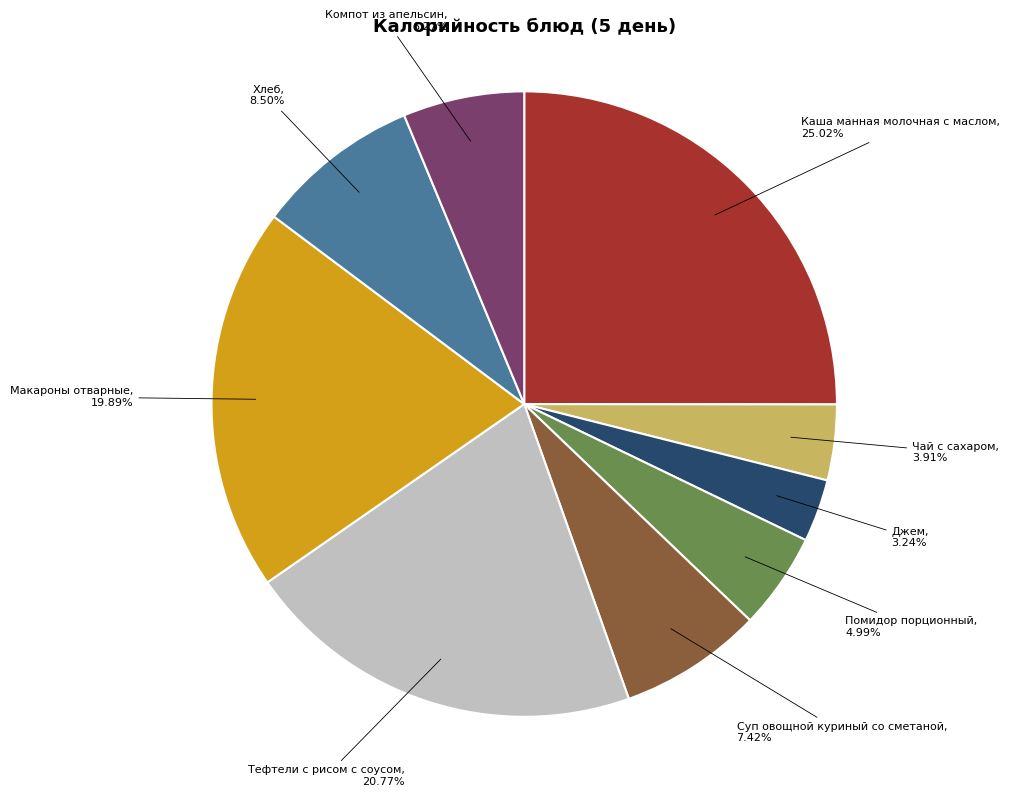

Does Тефтели с рисом с соусом account for over 50% of the chart?

No